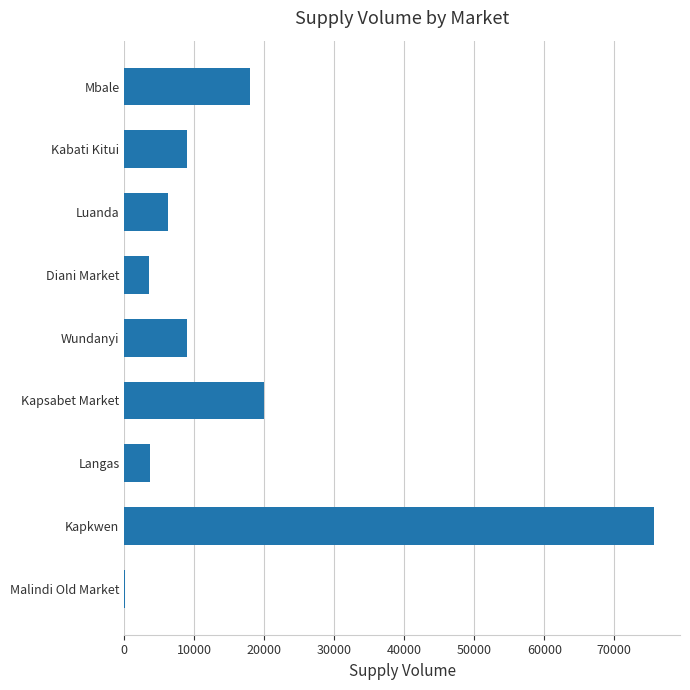

Is it true that the value at Diani Market is 3500?

True